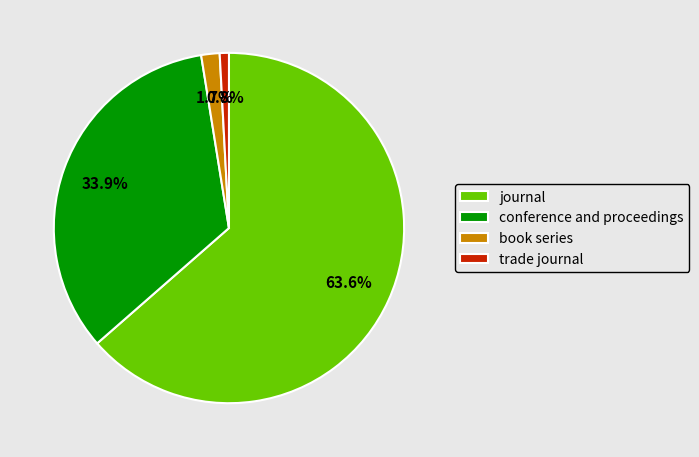

Rank the categories by value from highest to lowest.

journal, conference and proceedings, book series, trade journal